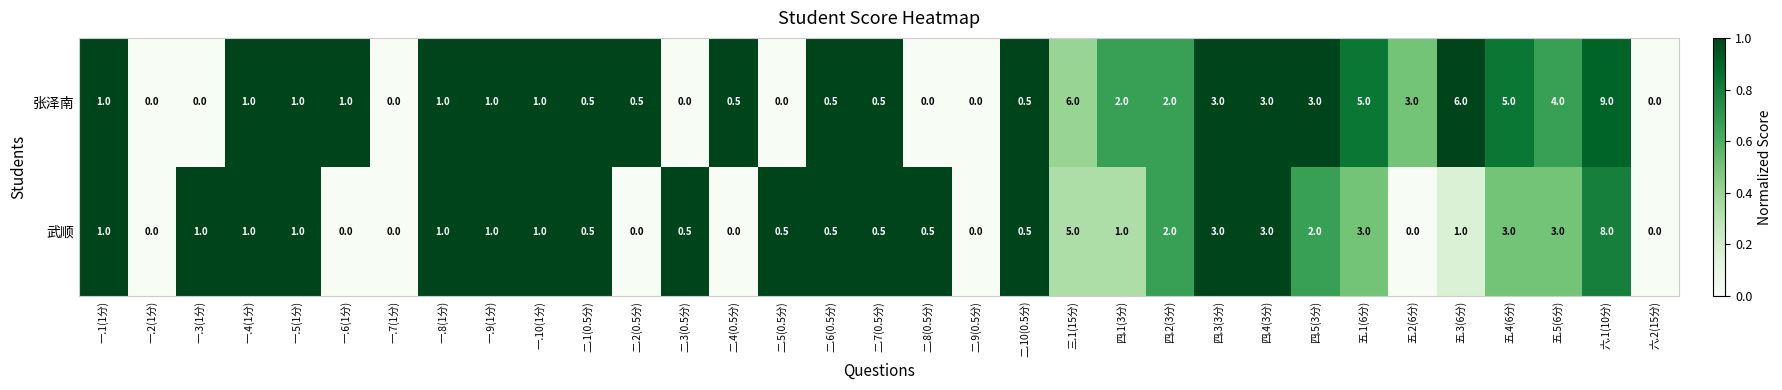

Is it true that 张泽南 equals 1.8 at 二.3(0.5分)?

False